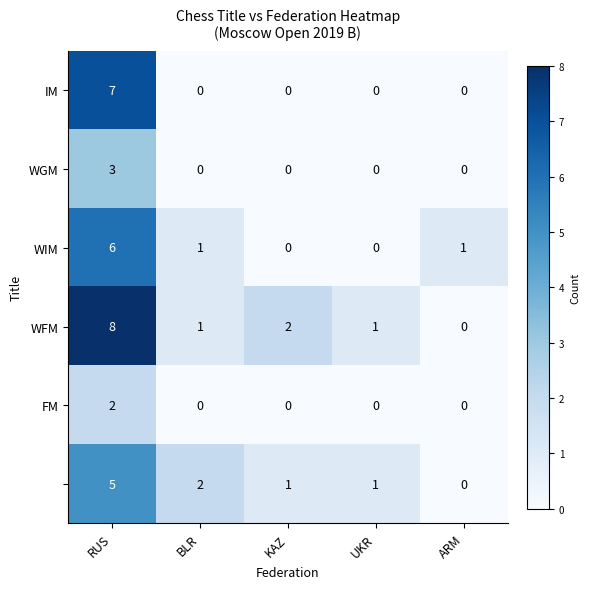

What is the greatest value displayed?

8